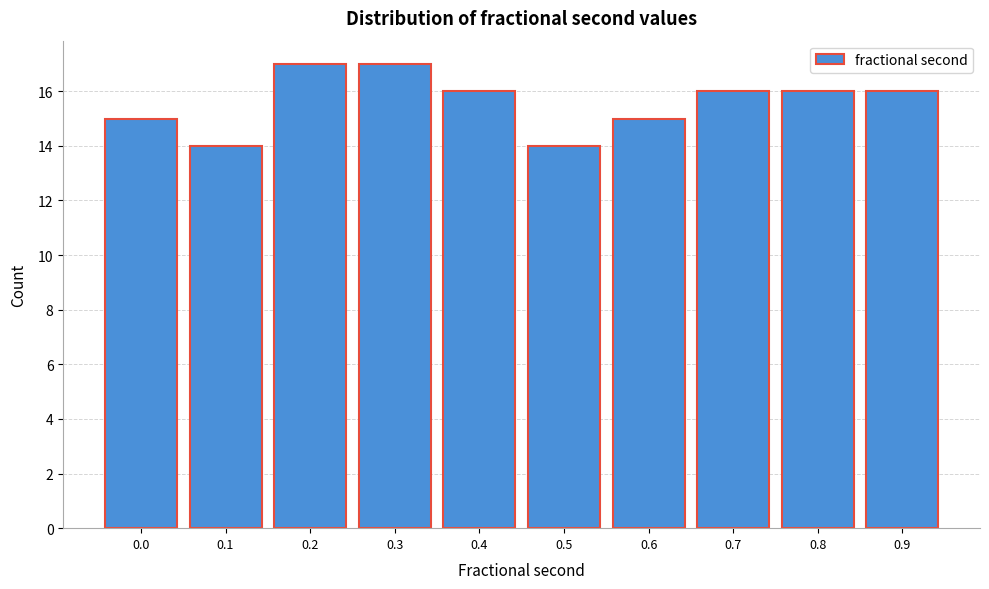

Reading right to left, what are all the values shown in this chart?

0.9=16	0.8=16	0.7=16	0.6=15	0.5=14	0.4=16	0.3=17	0.2=17	0.1=14	0.0=15